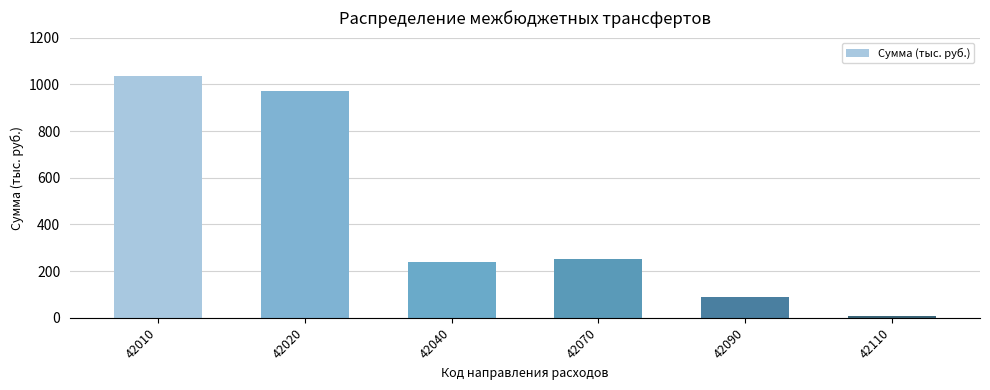

Reading right to left, transcribe all the data shown in this chart.

42110=6	42090=87	42070=250	42040=237	42020=972	42010=1035